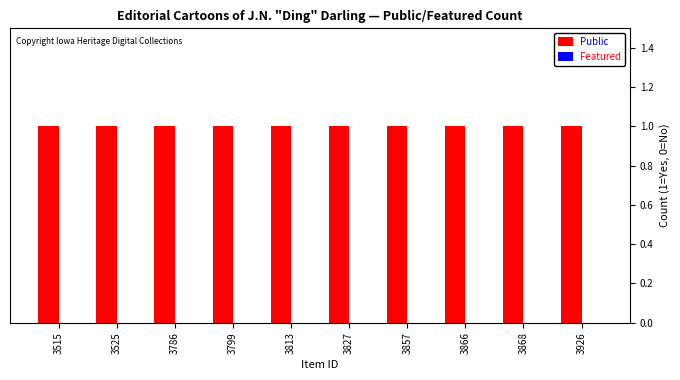

Which category has the lowest value in the Public series?

3515